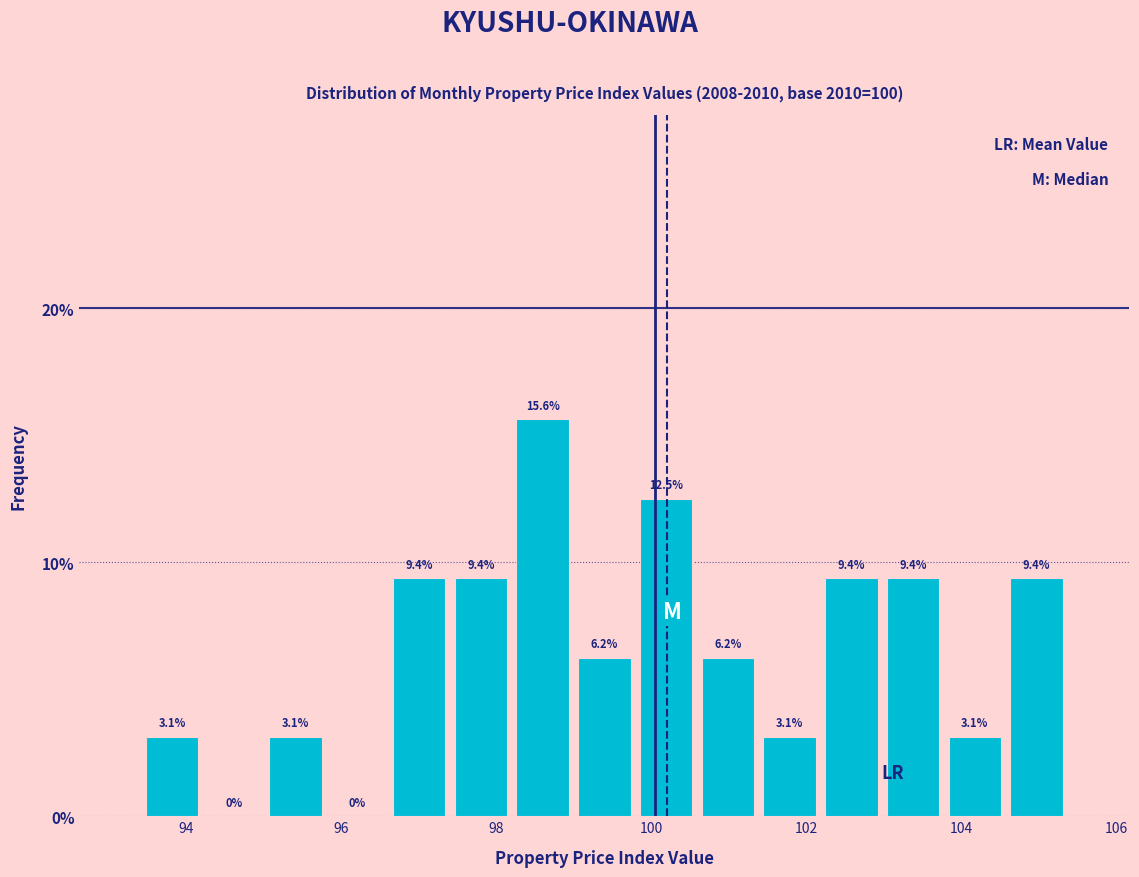

Read against the x-axis, roughly where is the centre of the tallest bar?

98.6